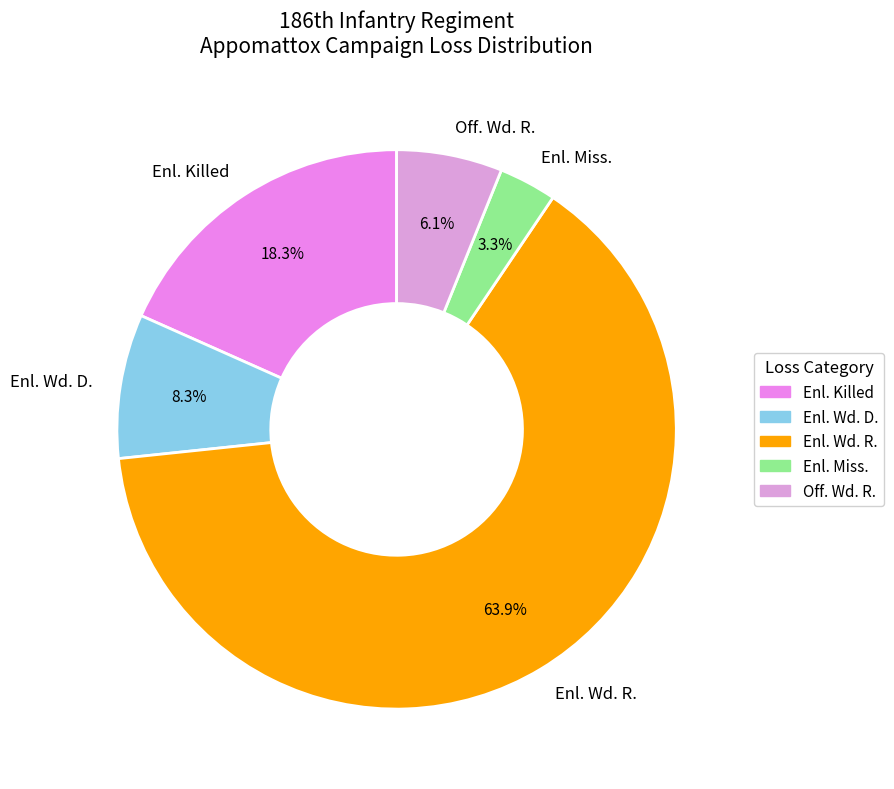

How many segments does this pie chart have?

5